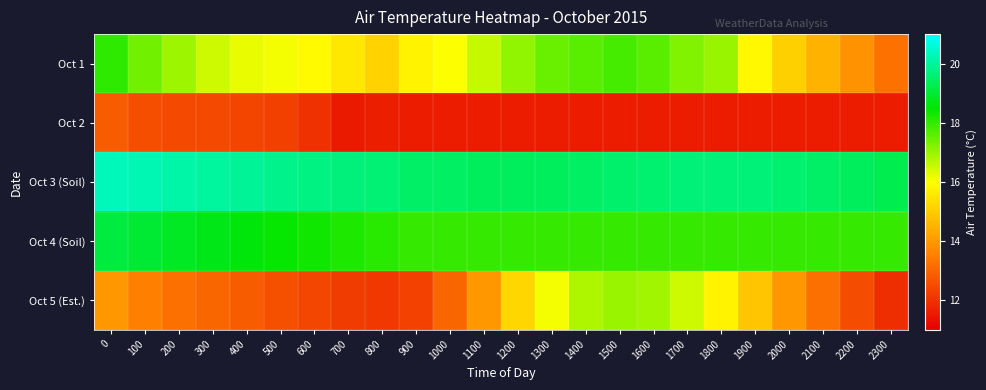

Reading right to left, extract all data points from this chart.

Oct 1: 2300=13.2	2200=13.9	2100=14.5	2000=15.1	1900=15.9	1800=17.0	1700=17.2	1600=17.6	1500=17.8	1400=17.6	1300=17.4	1200=17.1	1100=16.6	1000=16.0	900=15.8	800=15.1	700=15.5	600=15.9	500=16.1	400=16.2	300=16.5	200=16.9	100=17.4	0=18.1
Oct 2: 2300=11.6	2200=11.6	2100=11.6	2000=11.6	1900=11.6	1800=11.6	1700=11.6	1600=11.6	1500=11.6	1400=11.6	1300=11.6	1200=11.6	1100=11.6	1000=11.6	900=11.6	800=11.6	700=11.5	600=12.0	500=12.3	400=12.4	300=12.4	200=12.5	100=12.6	0=12.8
Oct 3 (Soil): 2300=19.2	2200=19.4	2100=19.5	2000=19.6	1900=19.6	1800=19.6	1700=19.6	1600=19.6	1500=19.5	1400=19.4	1300=19.4	1200=19.4	1100=19.4	1000=19.4	900=19.5	800=19.6	700=19.7	600=19.8	500=19.9	400=19.9	300=20.1	200=20.1	100=20.2	0=20.3
Oct 4 (Soil): 2300=18.0	2200=18.0	2100=18.0	2000=18.0	1900=18.0	1800=18.0	1700=18.0	1600=18.0	1500=18.0	1400=18.0	1300=18.0	1200=18.0	1100=18.0	1000=18.0	900=18.0	800=18.1	700=18.2	600=18.3	500=18.5	400=18.6	300=18.7	200=18.8	100=19.0	0=19.1
Oct 5 (Est.): 2300=11.9	2200=12.5	2100=13.2	2000=14.0	1900=14.9	1800=15.8	1700=16.5	1600=16.9	1500=17.0	1400=16.8	1300=16.1	1200=15.2	1100=14.0	1000=13.0	900=12.3	800=12.1	700=12.2	600=12.4	500=12.6	400=12.8	300=13.0	200=13.2	100=13.5	0=14.0